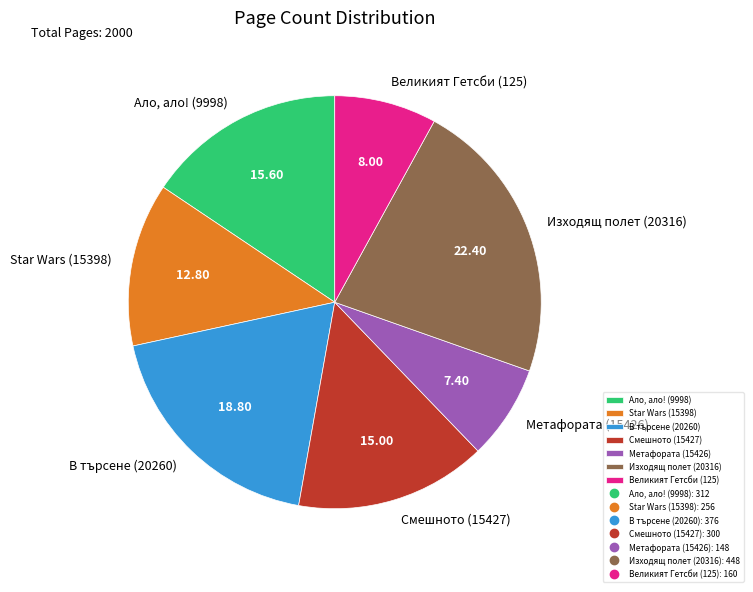

Do Ало, ало! (9998) and Великият Гетсби (125) together represent more than half of the pie?

No